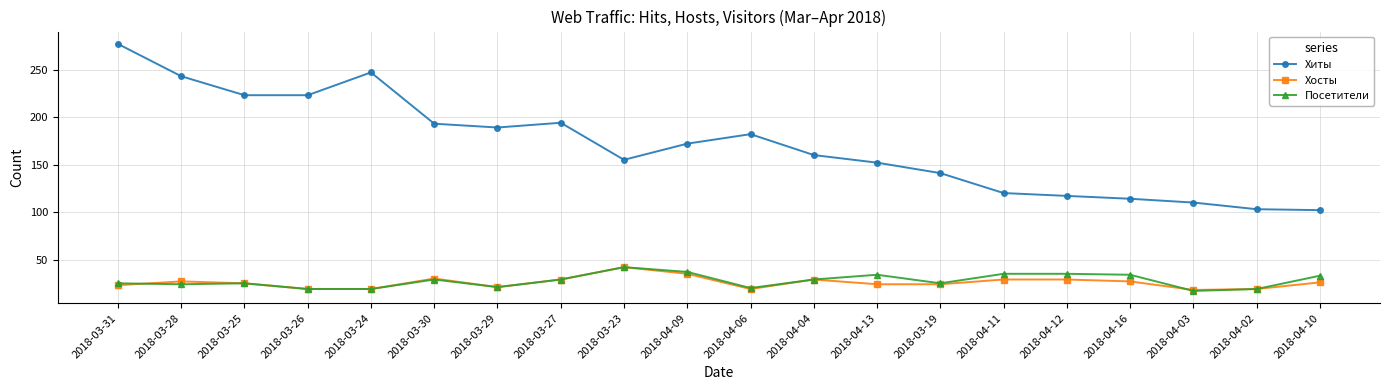

Between 2018-03-26 and 2018-04-10, which series saw the biggest shift?

Хиты